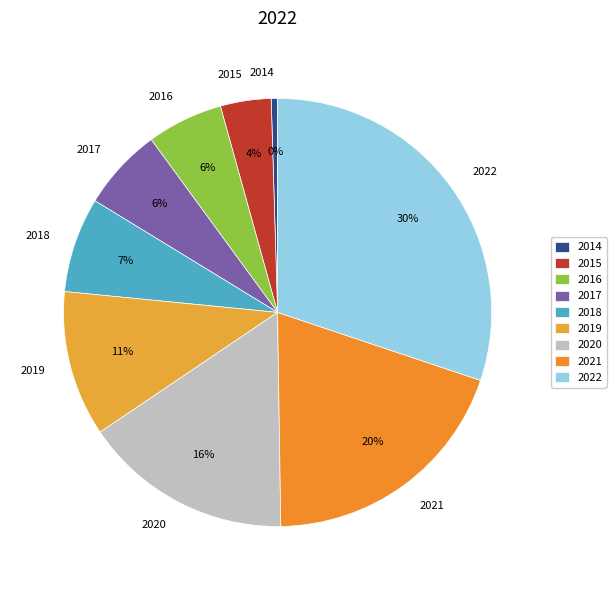

How many slices are in this pie chart?

9